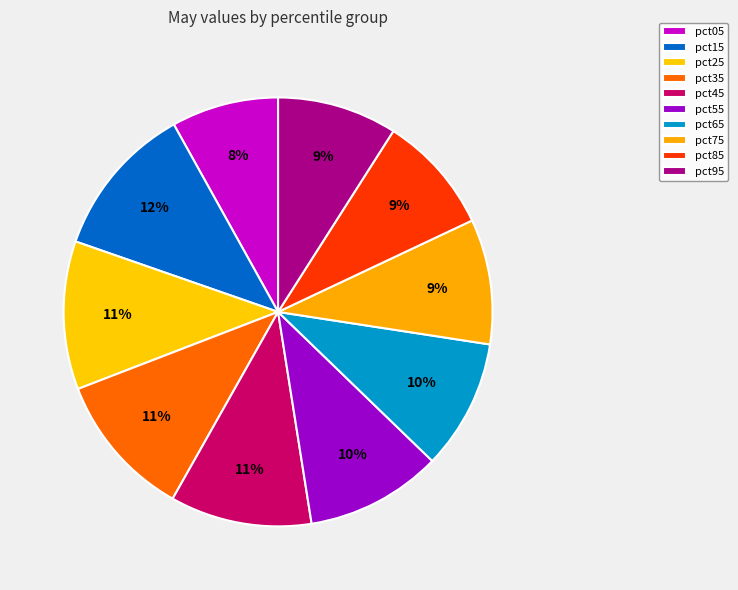

True or false: pct95 accounts for 15% of the total.

False